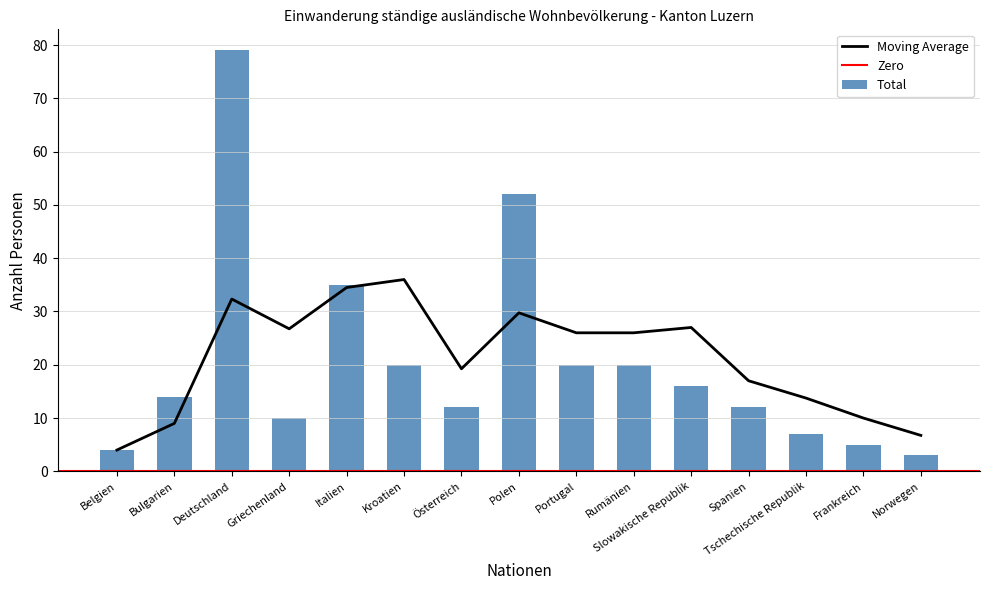

What is the label of the 6th bar from the left?

Kroatien